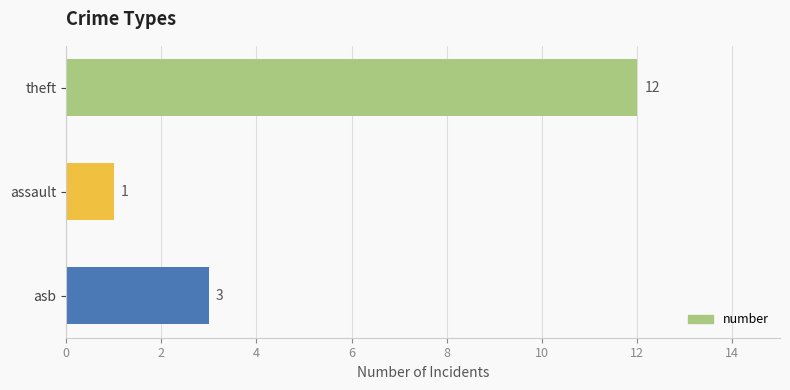

List the labels in order of value, smallest first.

assault, asb, theft